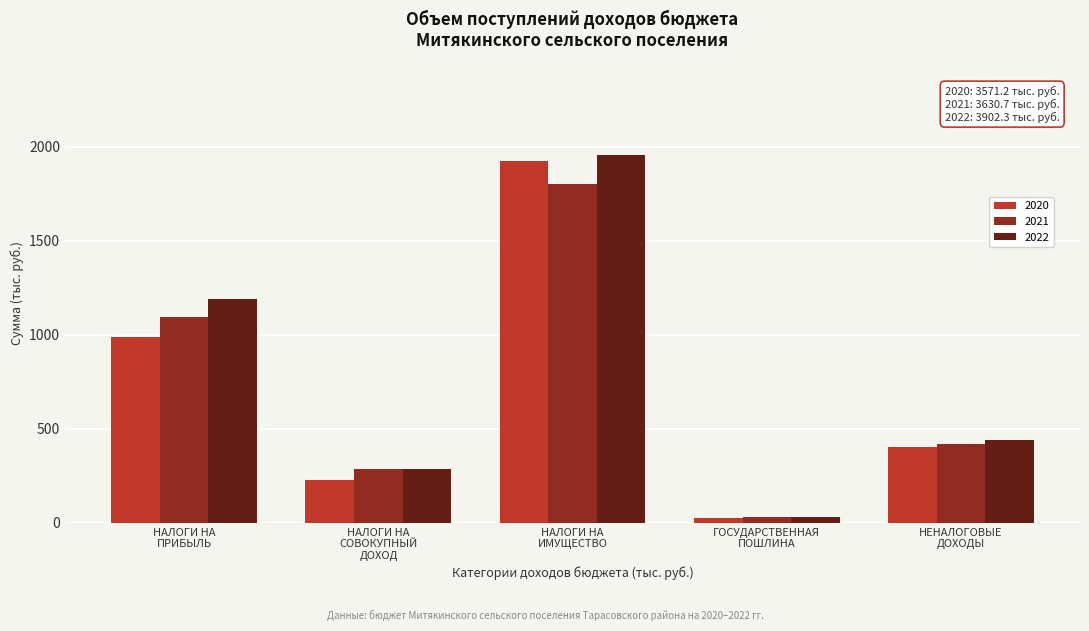

Reading left to right, what are all the values shown in this chart?

2020: 988.2	229.3	1922.6	27.2	403.9
2021: 1093.8	287.6	1801.0	28.2	420.1
2022: 1190.7	287.6	1957.7	29.4	436.9